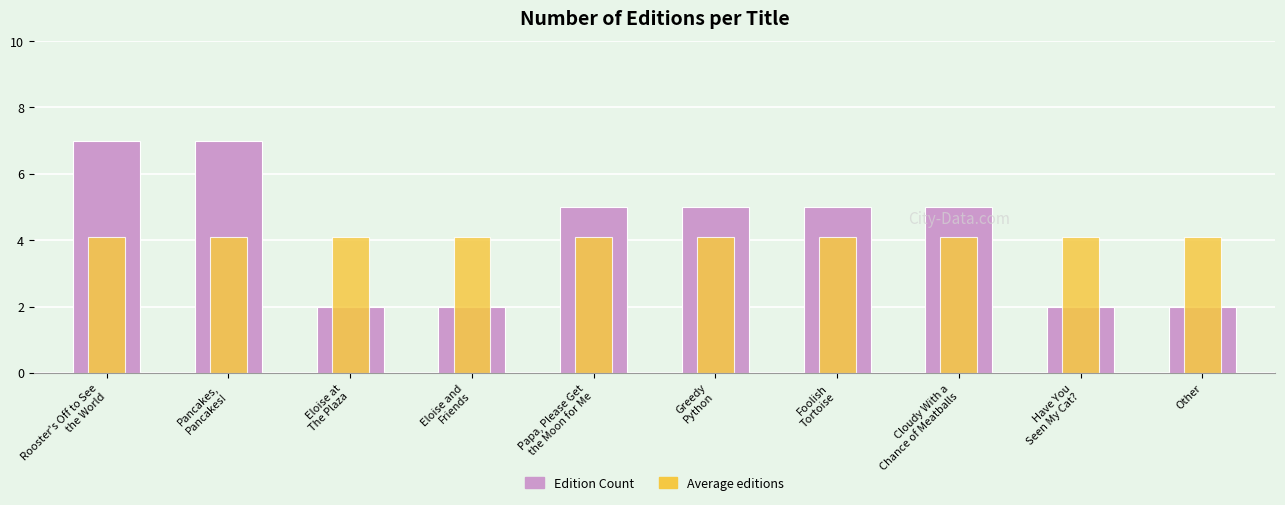

Reading left to right, what are all the values shown in this chart?

Edition Count: Rooster's Off to See
the World=7.0	Pancakes,
Pancakes!=7.0	Eloise at
The Plaza=2.0	Eloise and
Friends=2.0	Papa, Please Get
the Moon for Me=5.0	Greedy
Python=5.0	Foolish
Tortoise=5.0	Cloudy With a
Chance of Meatballs=5.0	Have You
Seen My Cat?=2.0	Other=2.0
Average editions: Rooster's Off to See
the World=4.1	Pancakes,
Pancakes!=4.1	Eloise at
The Plaza=4.1	Eloise and
Friends=4.1	Papa, Please Get
the Moon for Me=4.1	Greedy
Python=4.1	Foolish
Tortoise=4.1	Cloudy With a
Chance of Meatballs=4.1	Have You
Seen My Cat?=4.1	Other=4.1